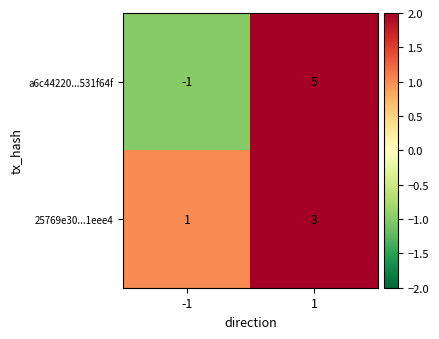

Is it true that 25769e30...1eee4 equals 2 at -1?

False